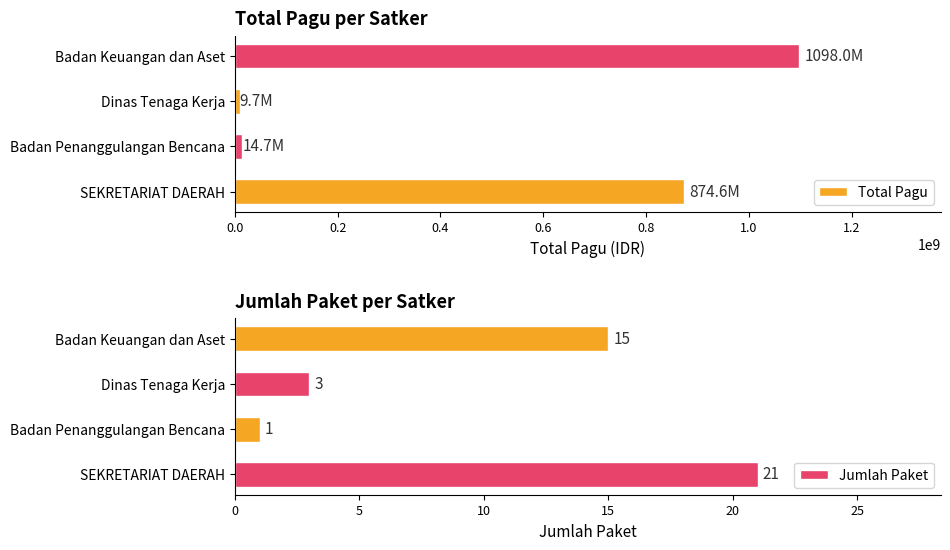

Where is Total Pagu nearest to the value 553867128?

SEKRETARIAT DAERAH